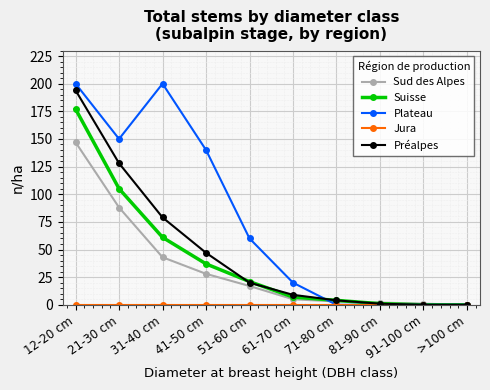

Does the chart have visible grid lines?

Yes